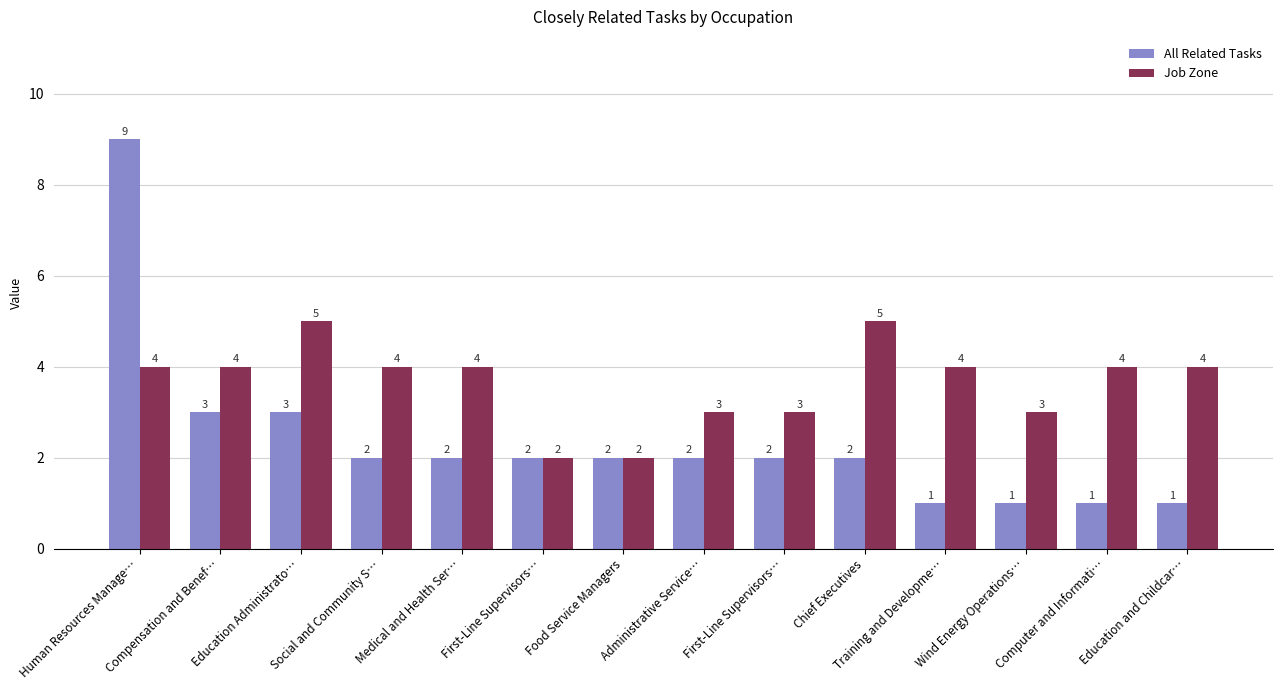

Reading right to left, what are all the values shown in this chart?

All Related Tasks: Education and Childcar…=1	Computer and Informati…=1	Wind Energy Operations…=1	Training and Developme…=1	Chief Executives=2	First-Line Supervisors…=2	Administrative Service…=2	Food Service Managers=2	First-Line Supervisors…=2	Medical and Health Ser…=2	Social and Community S…=2	Education Administrato…=3	Compensation and Benef…=3	Human Resources Manage…=9
Job Zone: Education and Childcar…=4	Computer and Informati…=4	Wind Energy Operations…=3	Training and Developme…=4	Chief Executives=5	First-Line Supervisors…=3	Administrative Service…=3	Food Service Managers=2	First-Line Supervisors…=2	Medical and Health Ser…=4	Social and Community S…=4	Education Administrato…=5	Compensation and Benef…=4	Human Resources Manage…=4